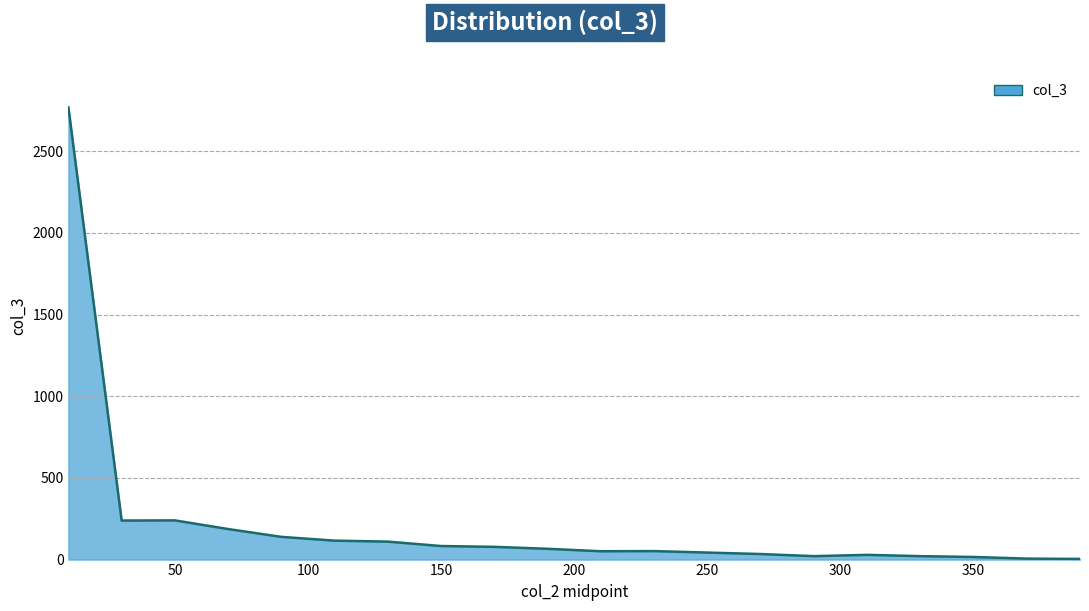

How many lines are shown in the chart?

1